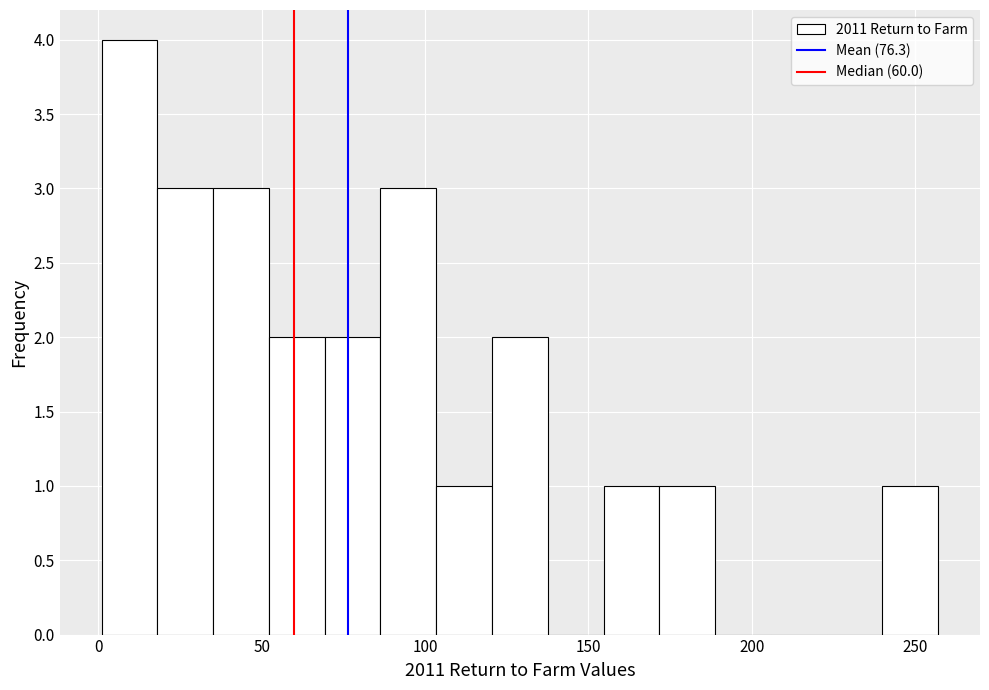

Read against the x-axis, roughly where is the centre of the tallest bar?

10